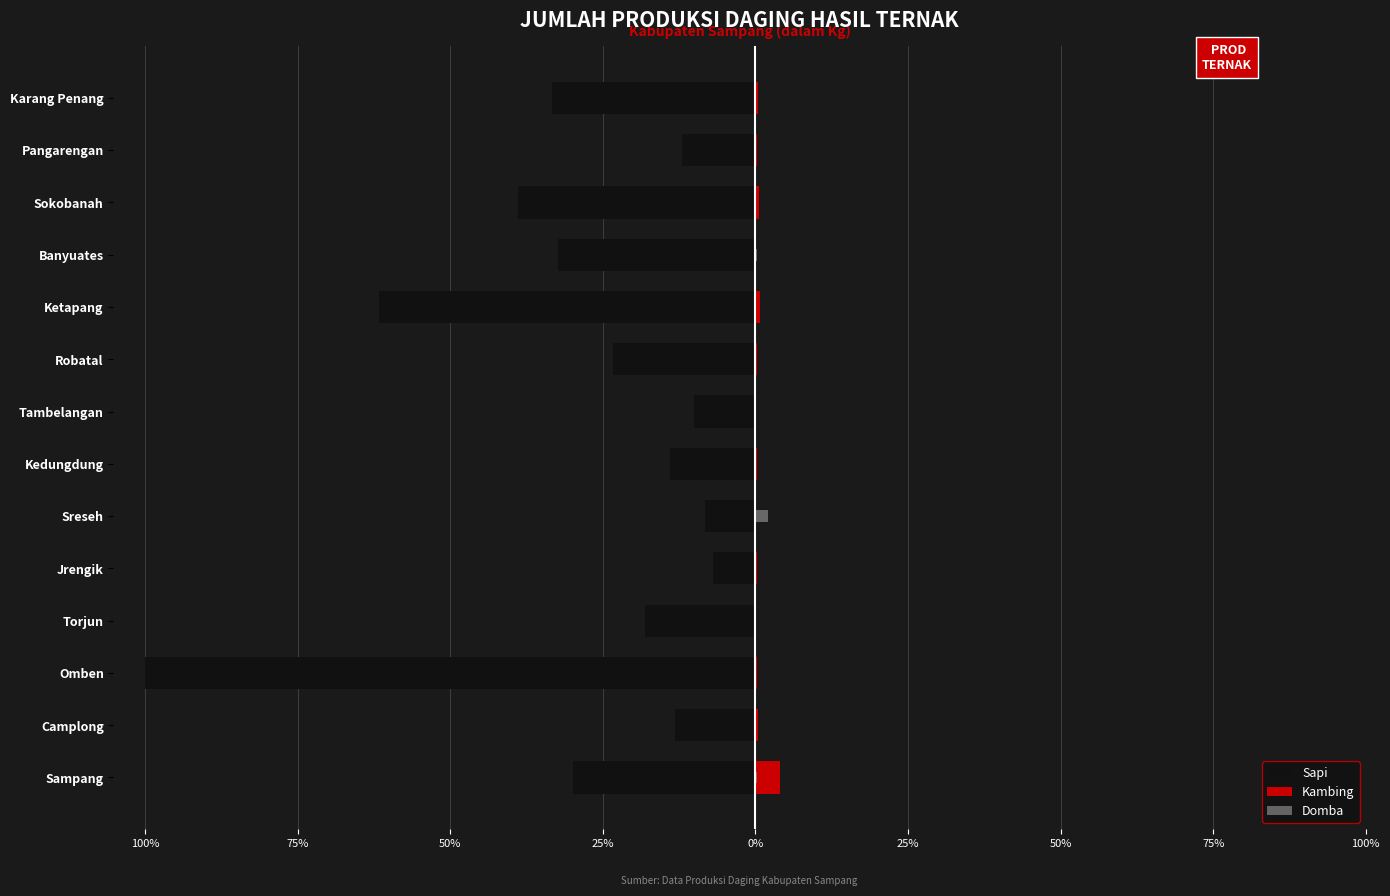

What is the sum of all Sapi values?

-402.3